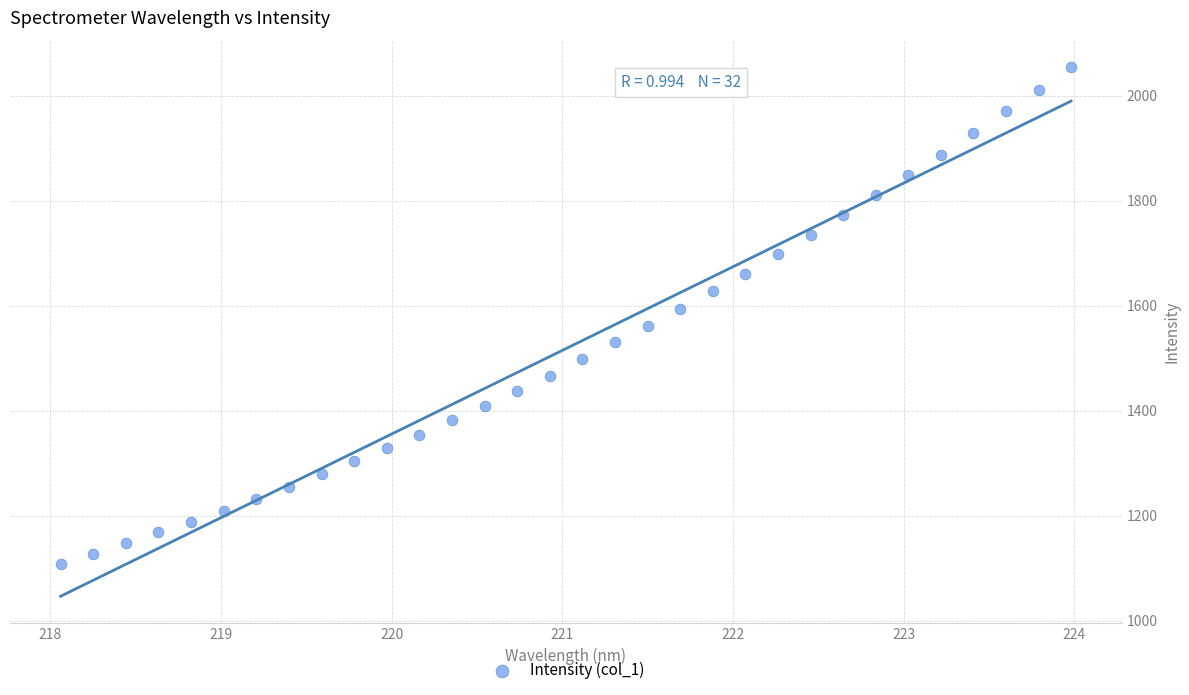

What is the range of Y values (max minus min)?

946.2